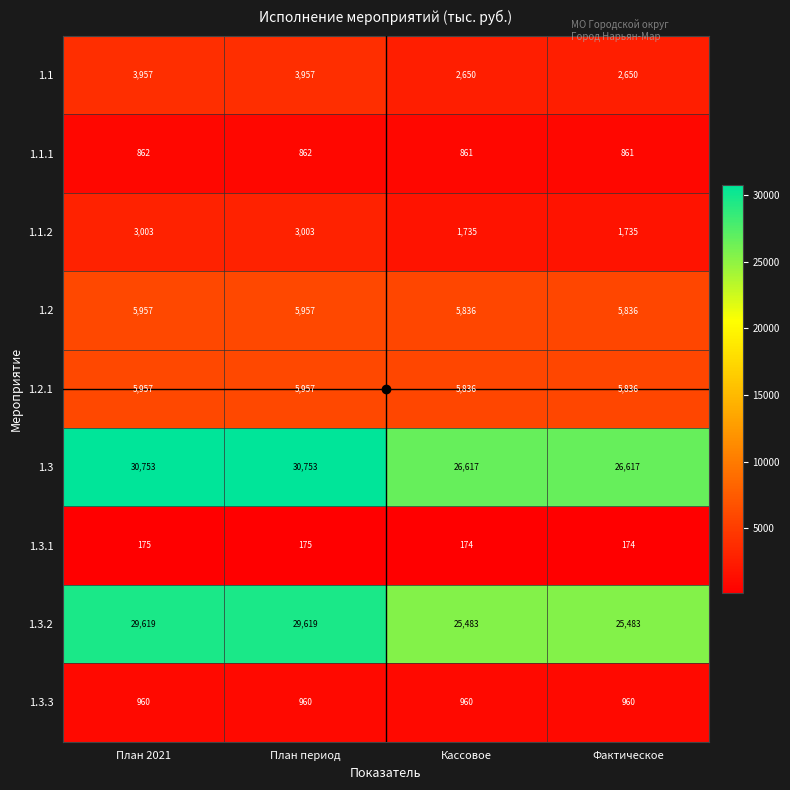

Is it true that 1.2 equals 3226 at План 2021?

False